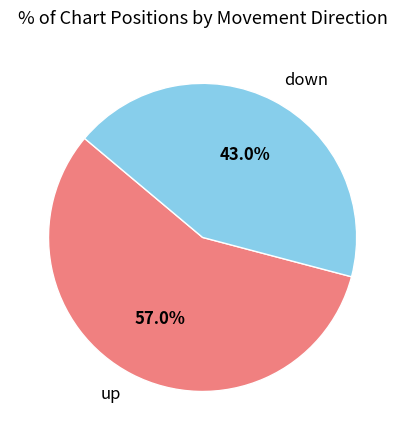

True or false: up accounts for 44% of the total.

False